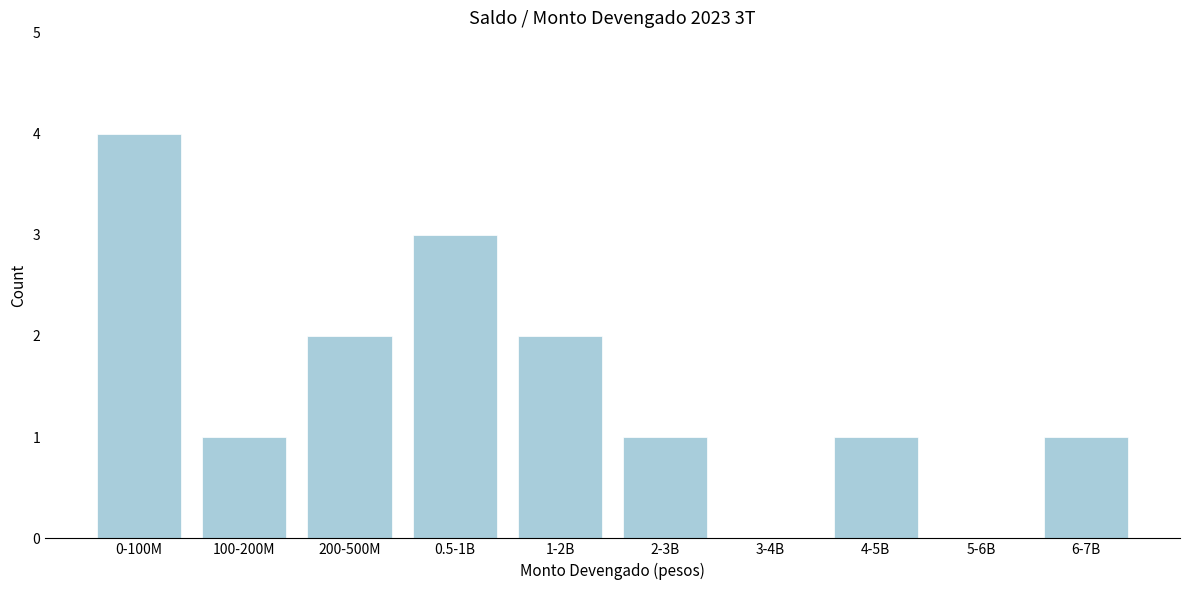

Reading left to right, extract all data points from this chart.

0-100M=4	100-200M=1	200-500M=2	0.5-1B=3	1-2B=2	2-3B=1	3-4B=0	4-5B=1	5-6B=0	6-7B=1